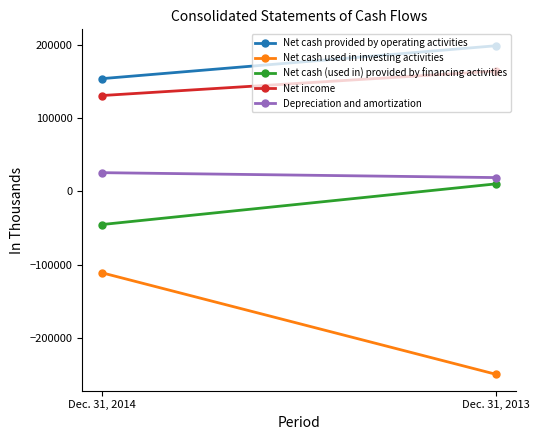

Rank the series at Dec. 31, 2013 from highest to lowest value.

Net cash provided by operating activities, Net income, Depreciation and amortization, Net cash (used in) provided by financing activities, Net cash used in investing activities